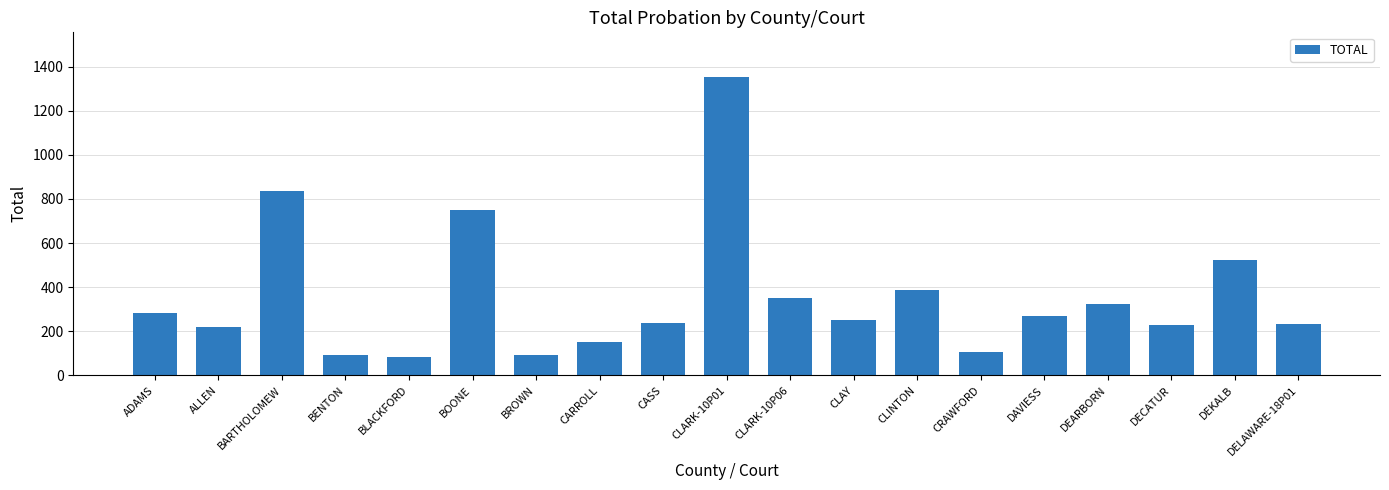

What is the smallest value displayed?

85